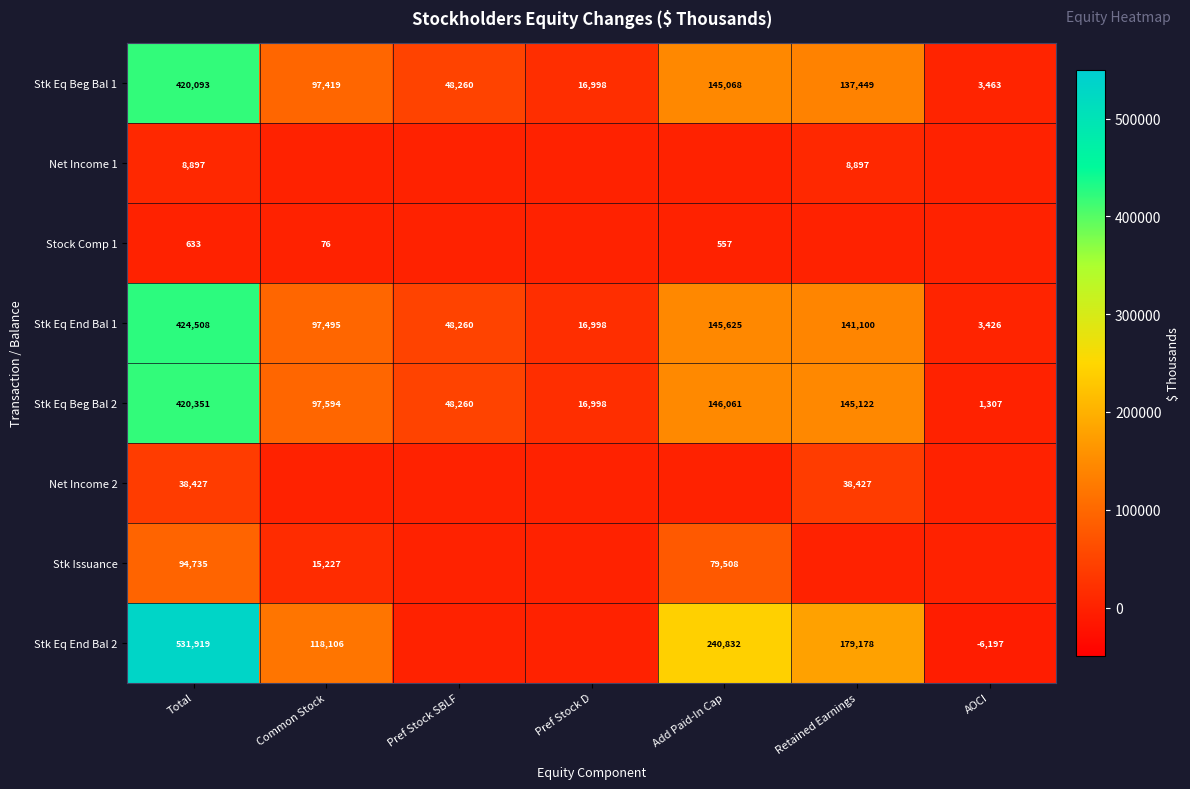

At which label is Stk Eq Beg Bal 1 closest to 211778?

Add Paid-In Cap